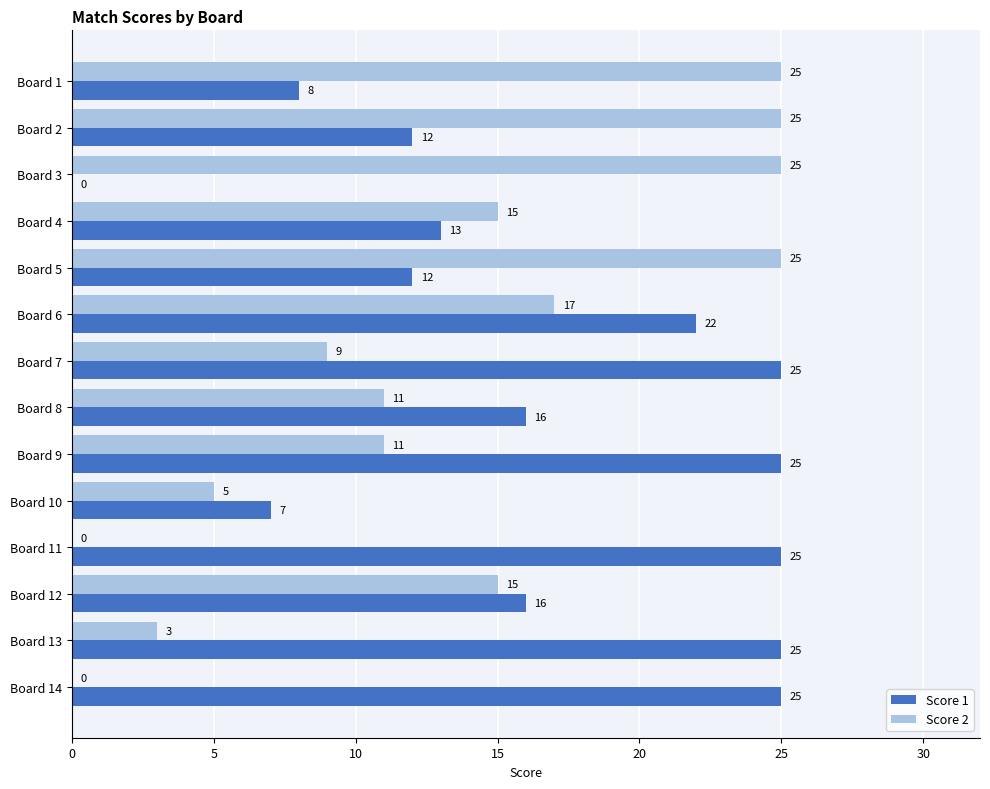

Read the Score 2 value at Board 7.

9